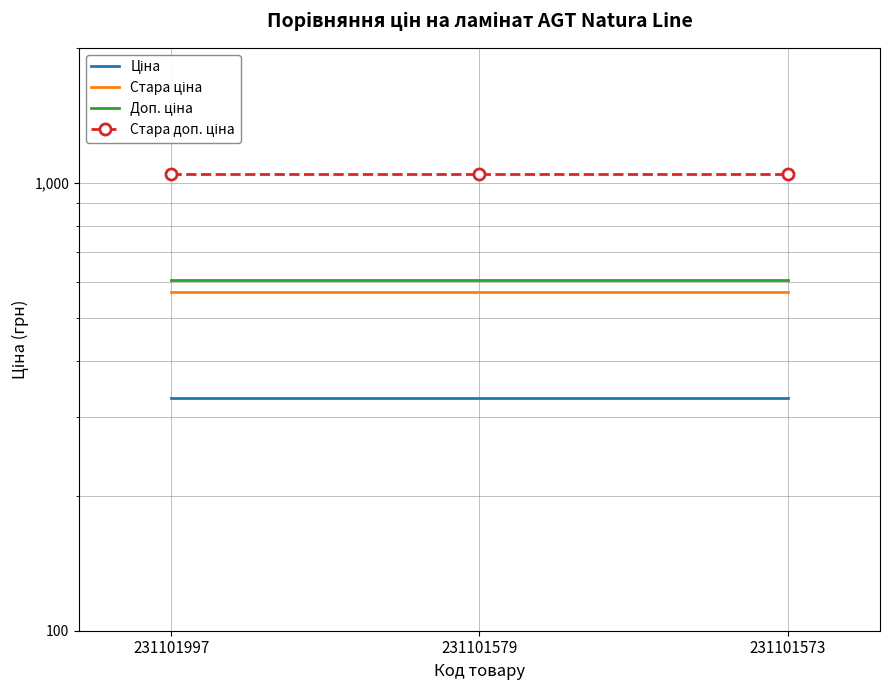

What value does the Стара ціна series have at 231101997?

570.7